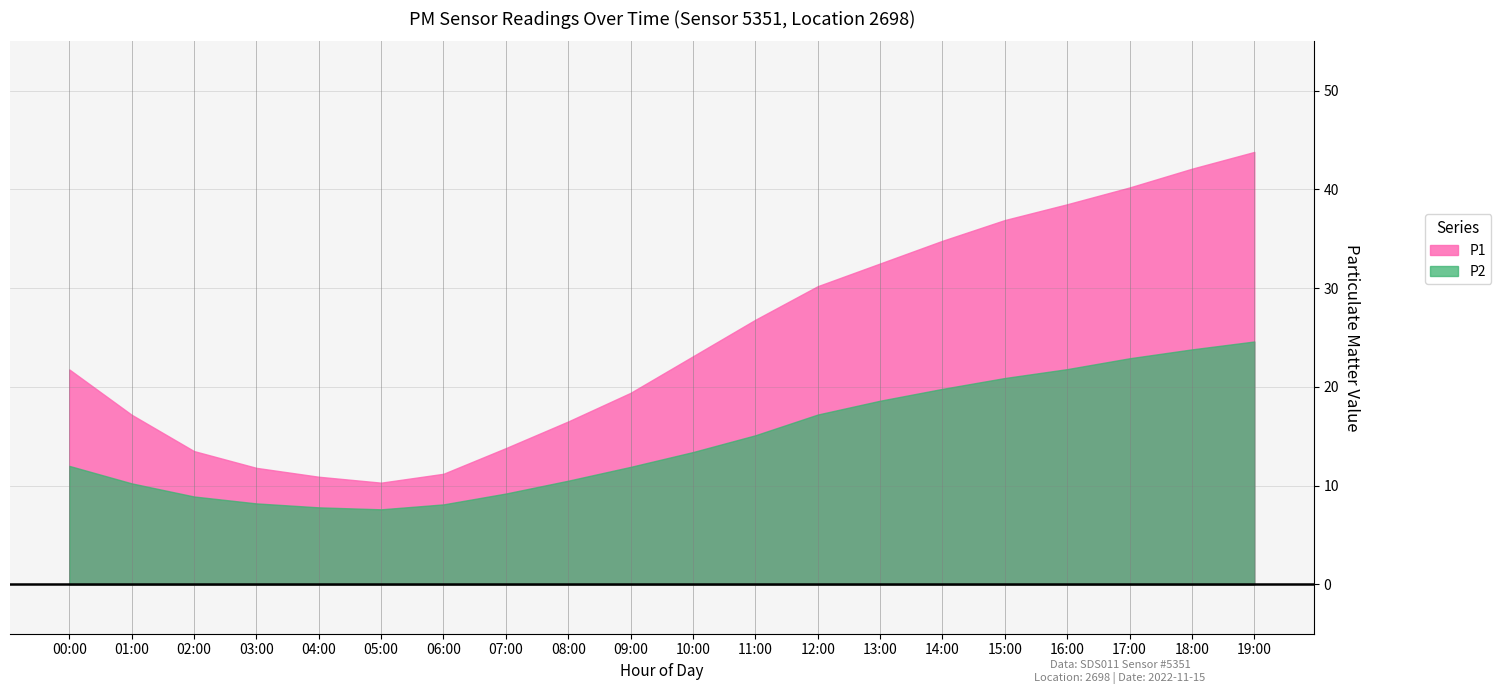

List the series in order of their peak value, highest first.

P1, P2